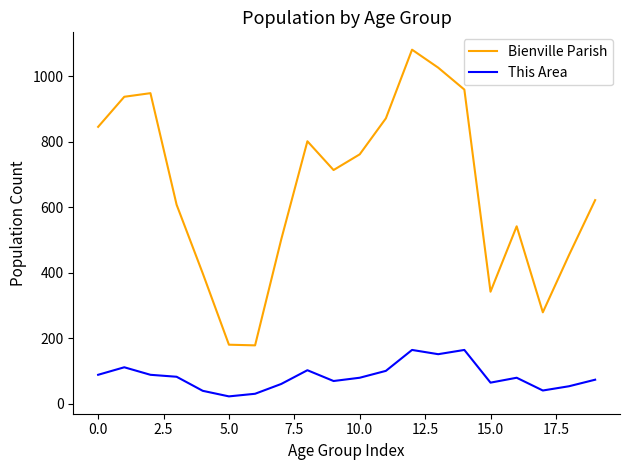

True or false: Bienville Parish has more than 2 points higher than both neighbors.

True